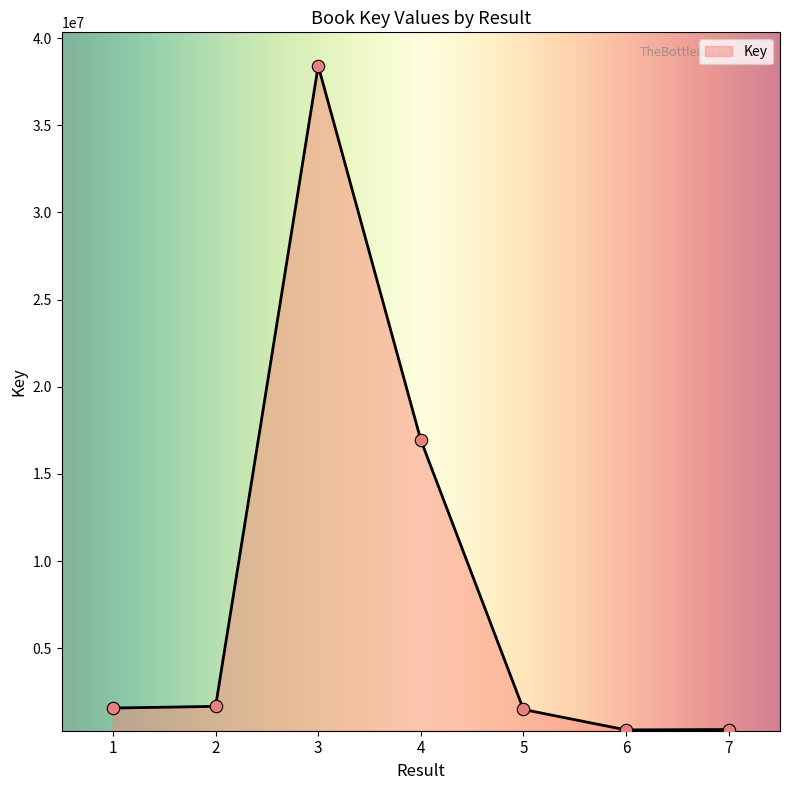

What is the change in value from 2 to 3?

+36741340